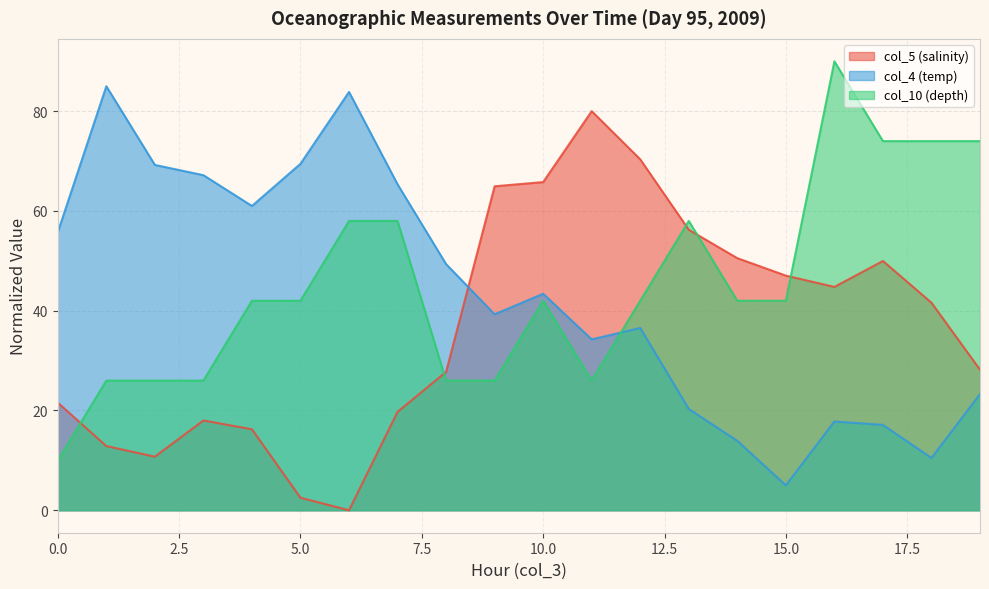

At which label does col_10 (depth) first exceed 42?

4